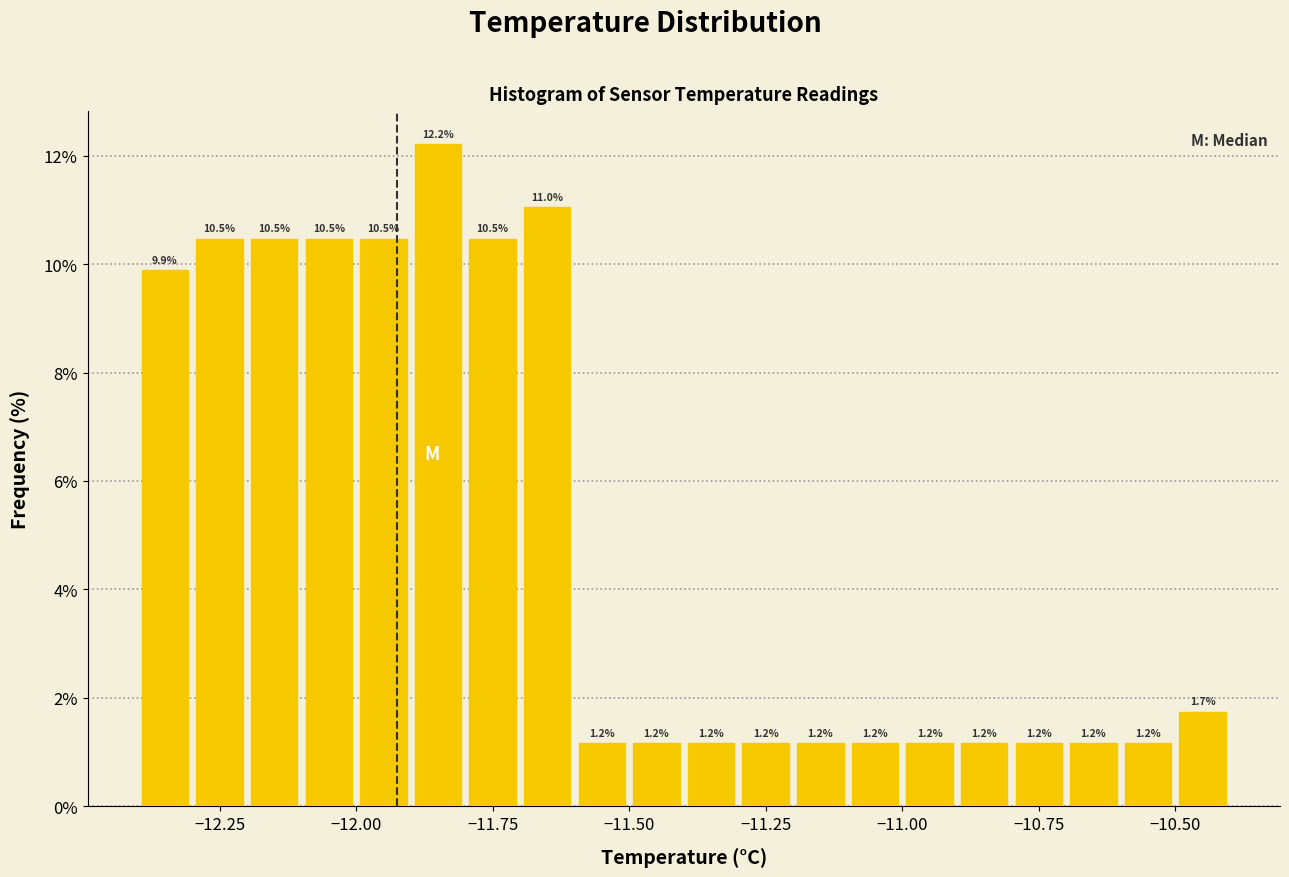

Read against the x-axis, roughly where is the centre of the tallest bar?

-11.85